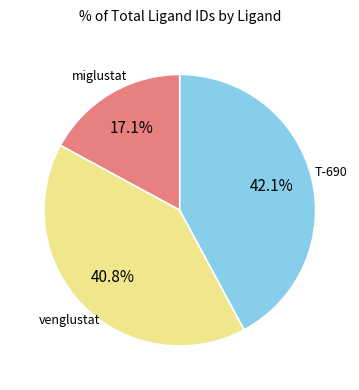

Does miglustat represent more than half of the total?

No